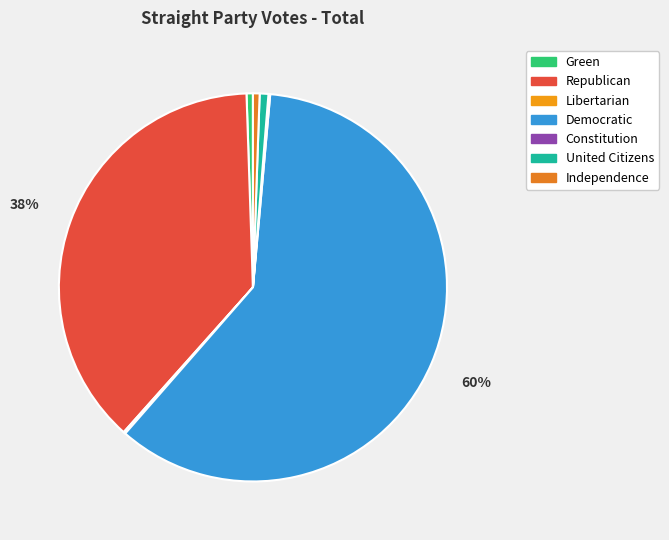

What percentage is the Democratic slice, to the nearest percent?

60%